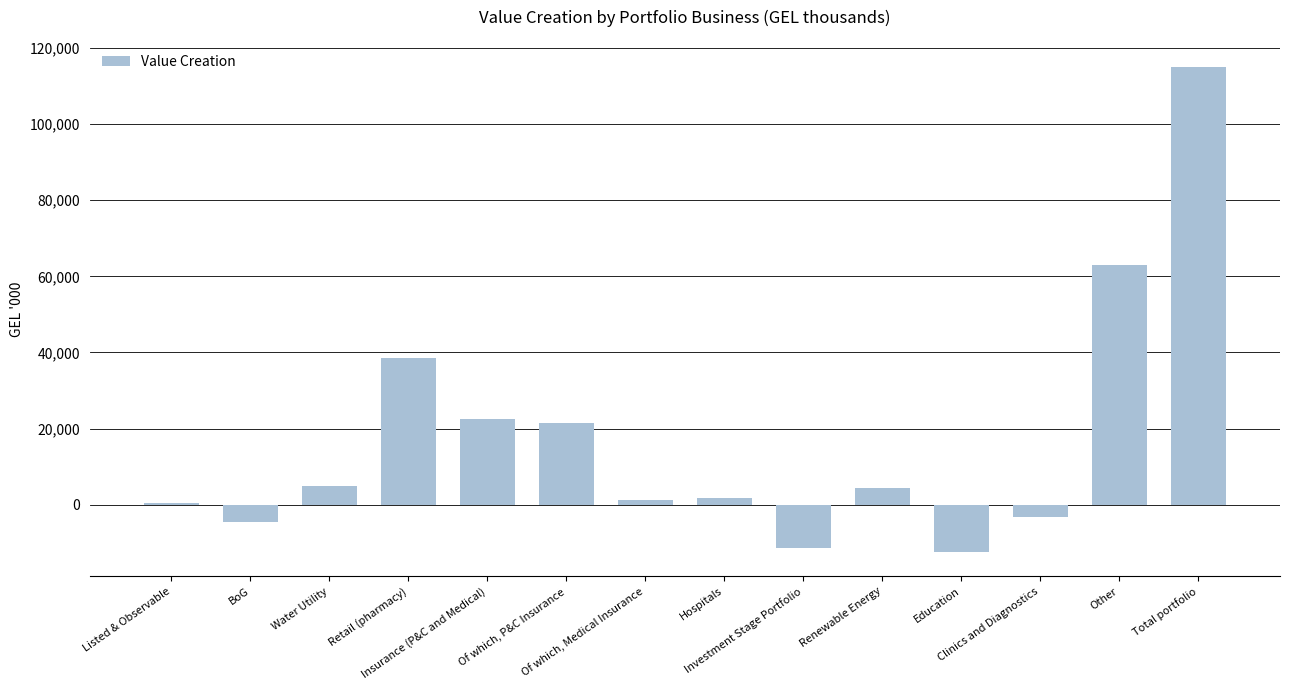

Rank the categories by value from lowest to highest.

Education, Investment Stage Portfolio, BoG, Clinics and Diagnostics, Listed & Observable, Of which, Medical Insurance, Hospitals, Renewable Energy, Water Utility, Of which, P&C Insurance, Insurance (P&C and Medical), Retail (pharmacy), Other, Total portfolio